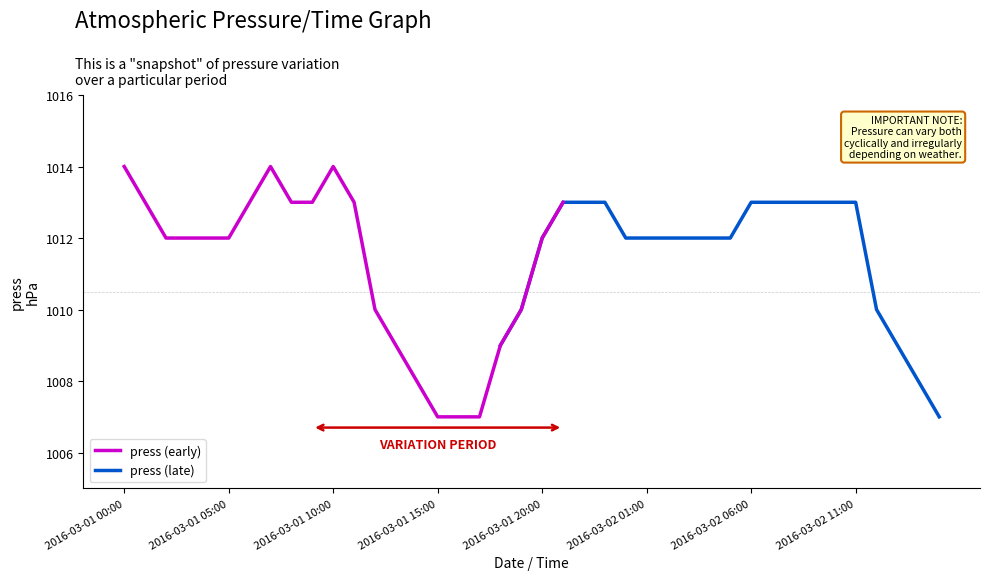

True or false: press (early) has a value of 1798 at 2016-03-01 15:00.

False